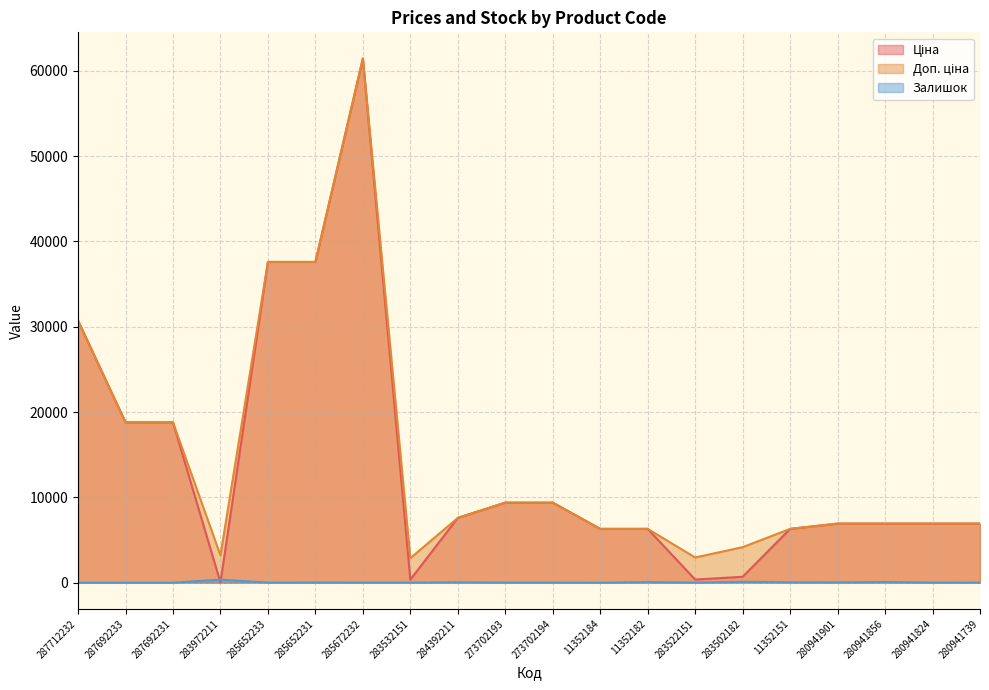

Where is the first local minimum for Залишок?

285652233